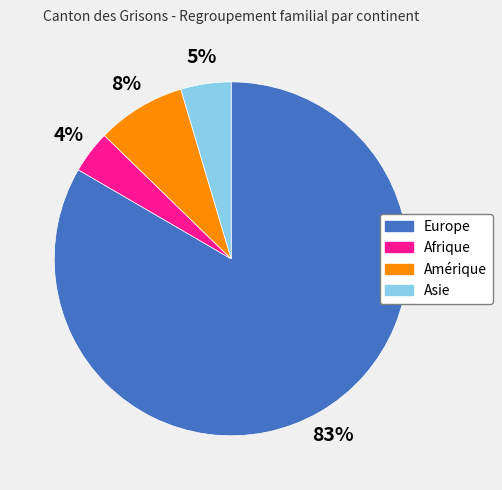

To the nearest percent, what portion does Europe represent?

83%